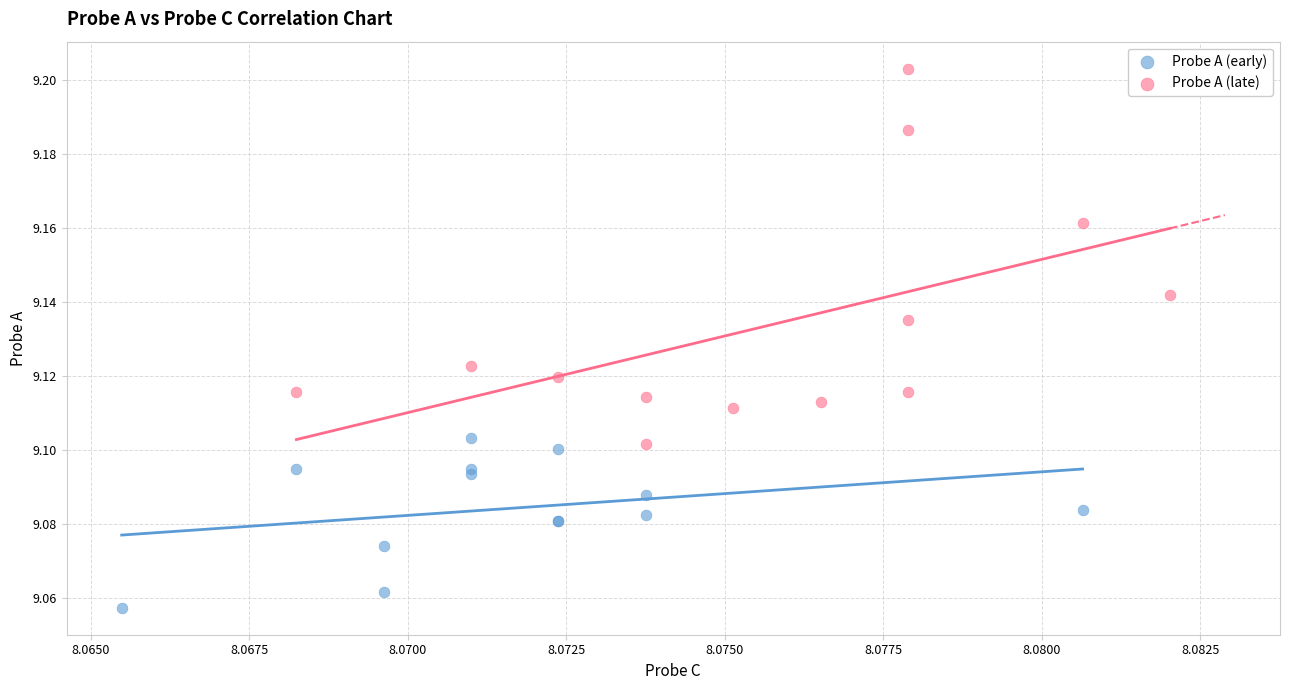

What are all the series names shown in the legend?

Probe A (early), Probe A (late)